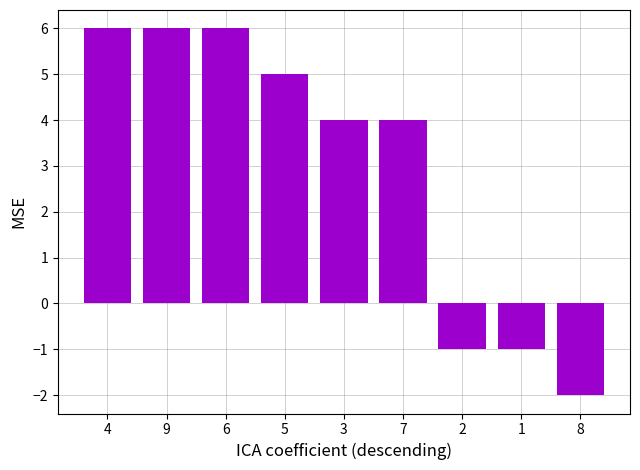

Which category has the lowest value across all series?

8